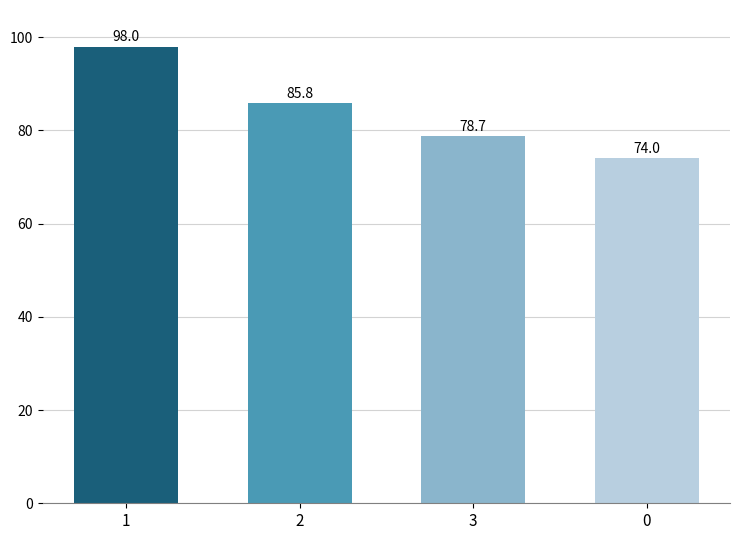

What is the sum of the values at 1 and 3?

176.7